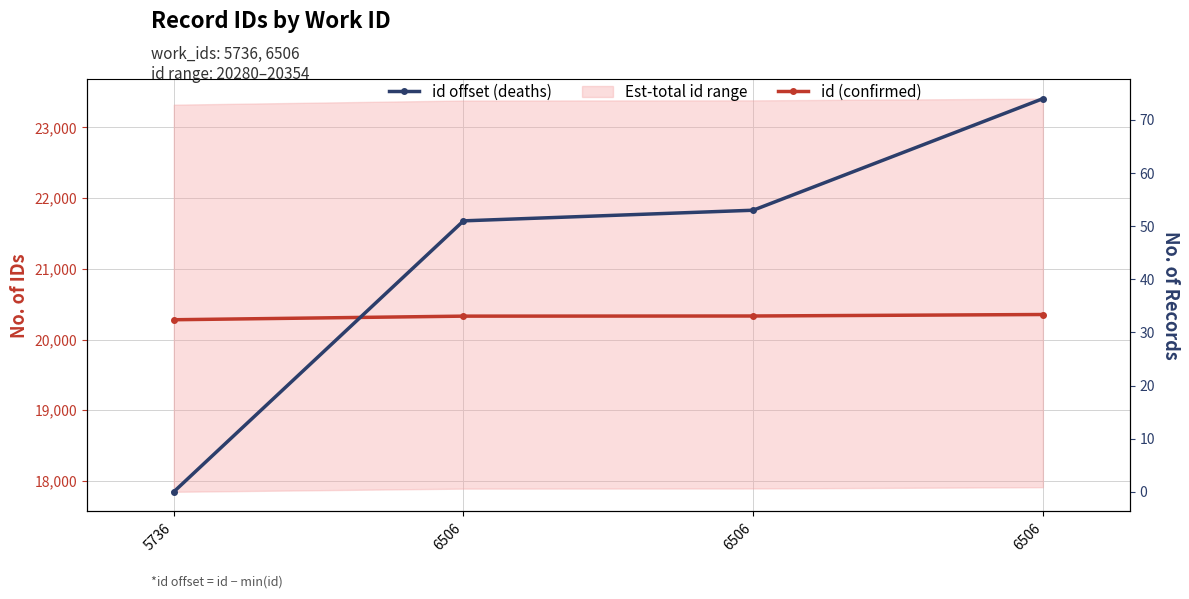

Which has a higher value, 6506 or 6506?

6506